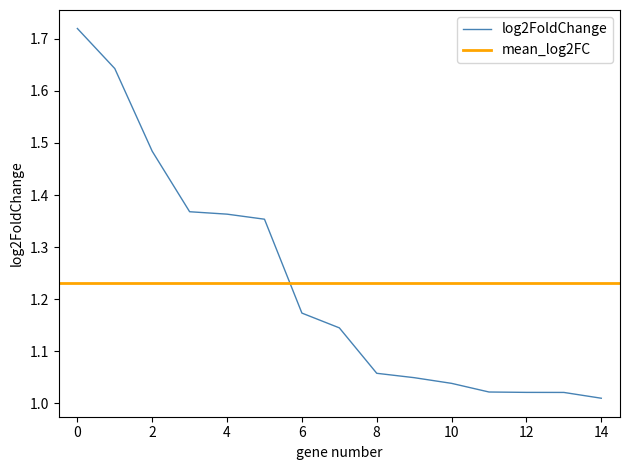

Does the chart display data point markers on the line(s)?

No